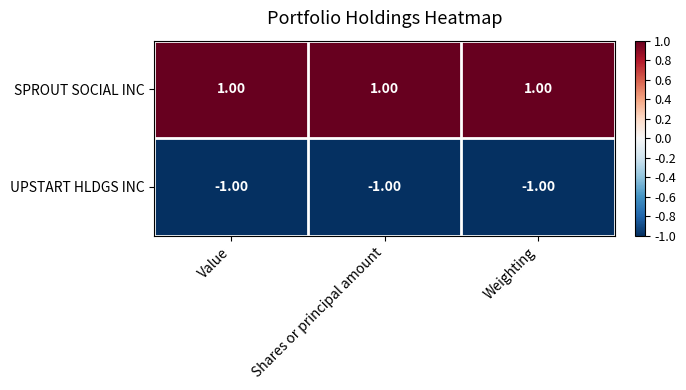

At Weighting, list the series in order from largest to smallest.

SPROUT SOCIAL INC, UPSTART HLDGS INC